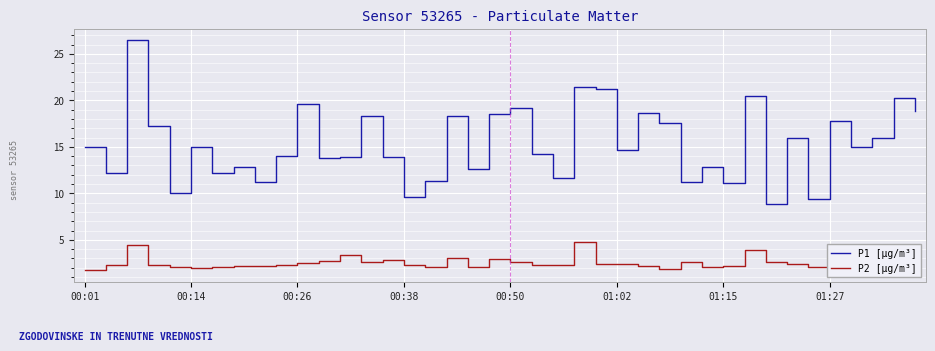

Which series has the largest total across all categories?

P1 [µg/m³]